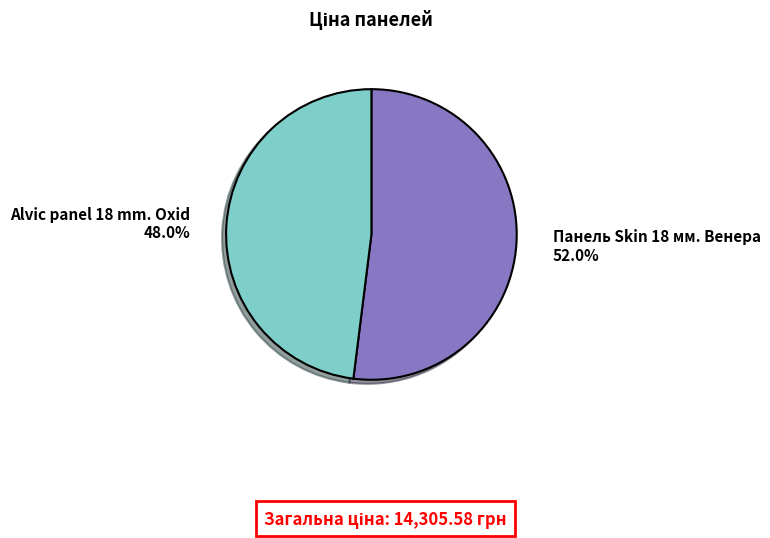

Is Панель Skin 18 мм. Венера the majority of the pie?

Yes